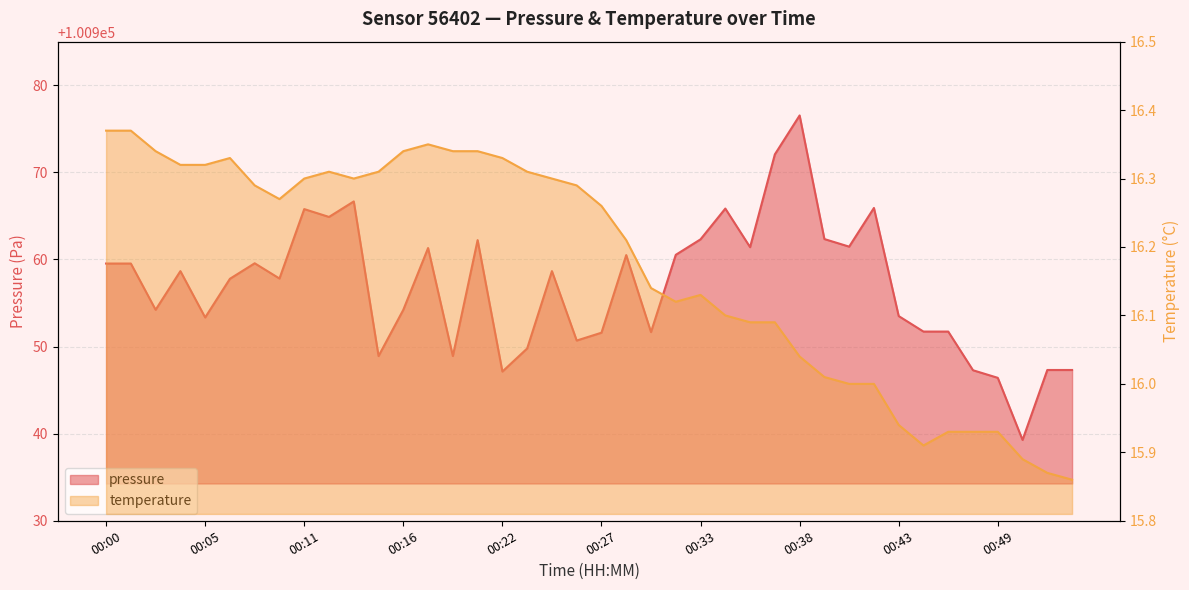

List the series in order of their overall mean, lowest first.

temperature, pressure